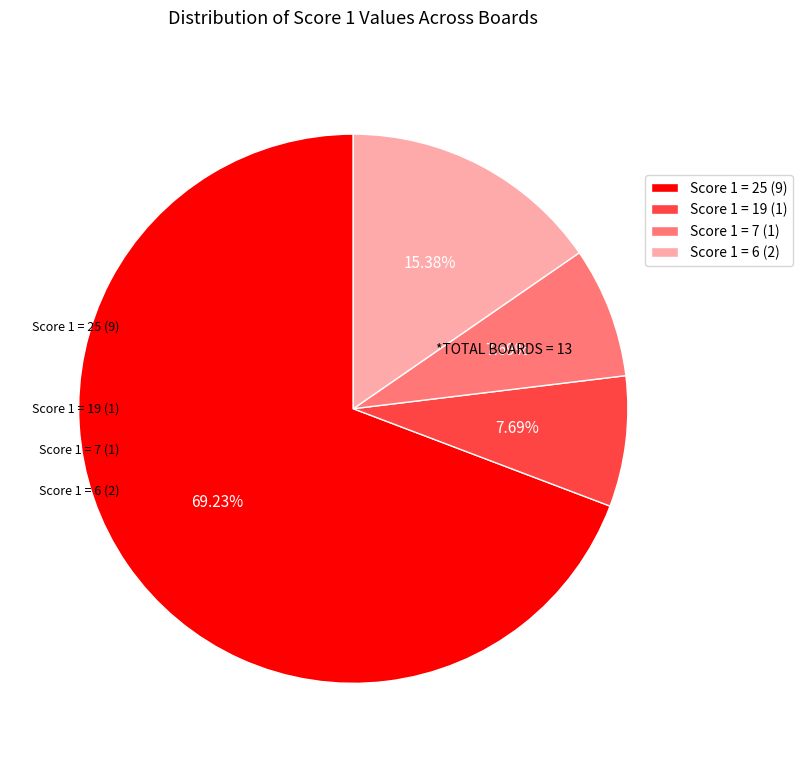

To the nearest percent, what portion does Score 1 = 25 represent?

69%